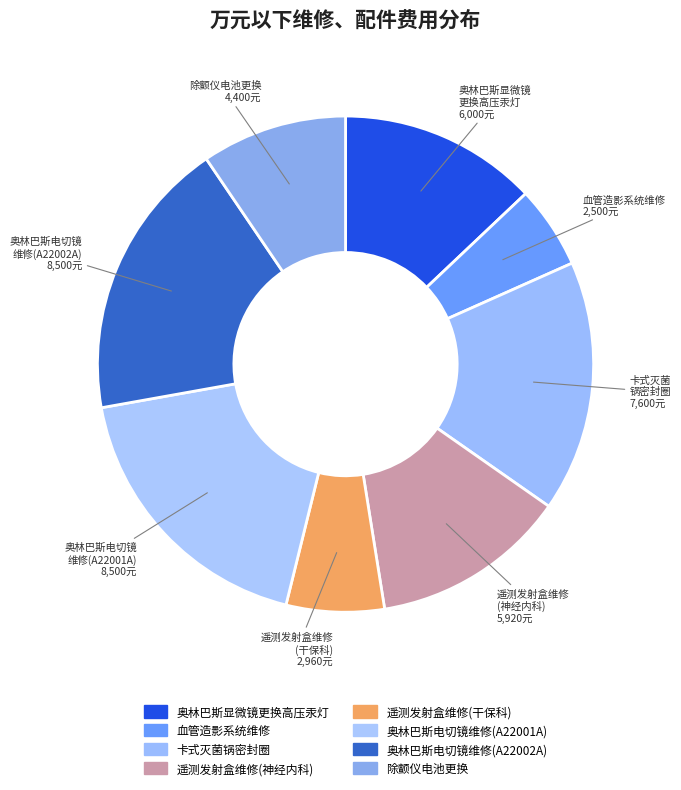

How many segments does this pie chart have?

8